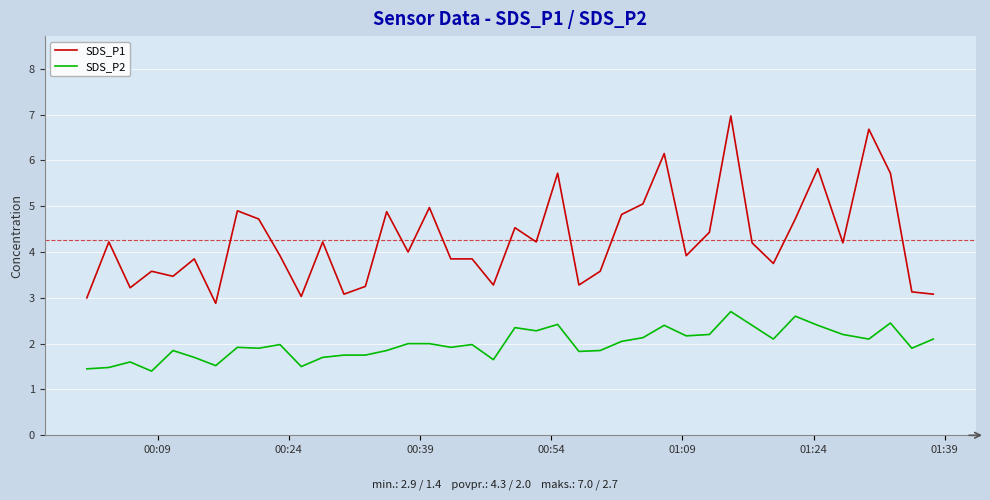

Rank the series by their average value, from lowest to highest.

SDS_P2, SDS_P1